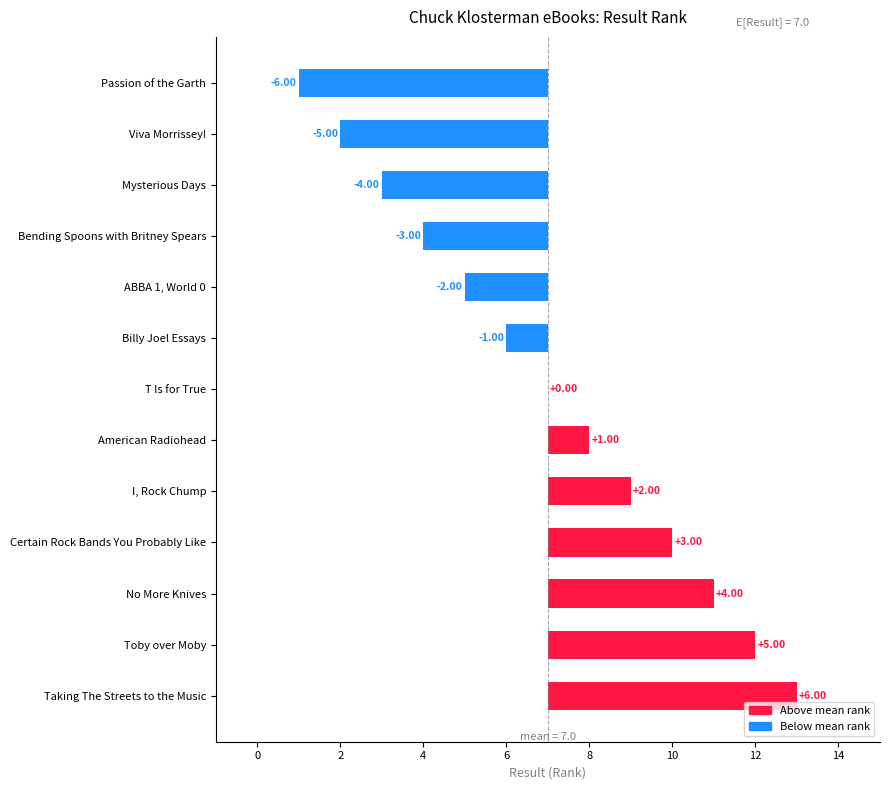

Does the chart contain stacked bars?

No